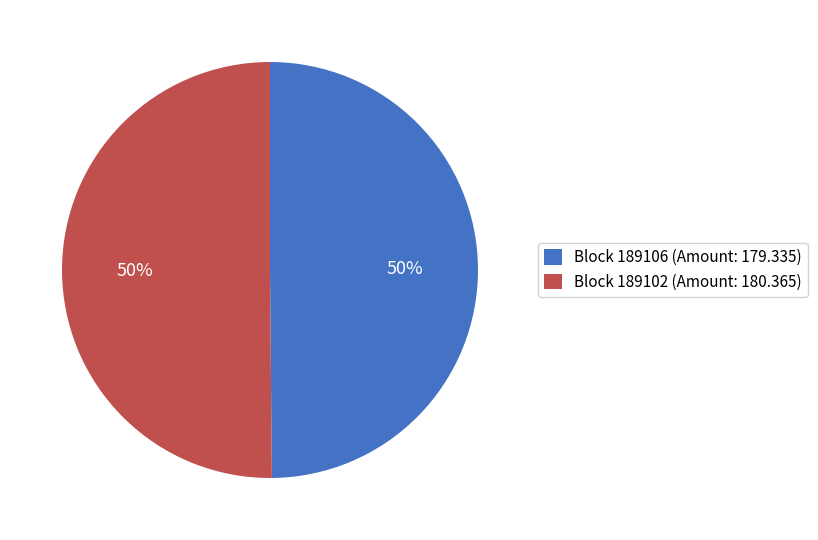

True or false: Block 189102 (Amount: 180.365) accounts for 50% of the total.

True